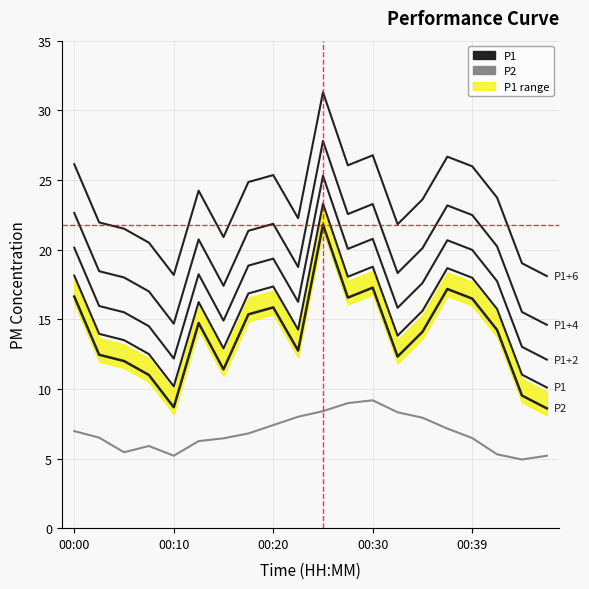

Which category has the highest value in the P2 series?

00:30